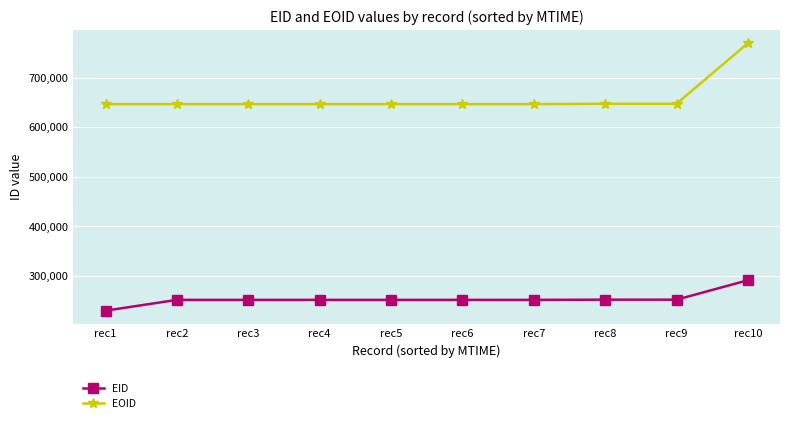

What is the total value across all series at rec9?

899137